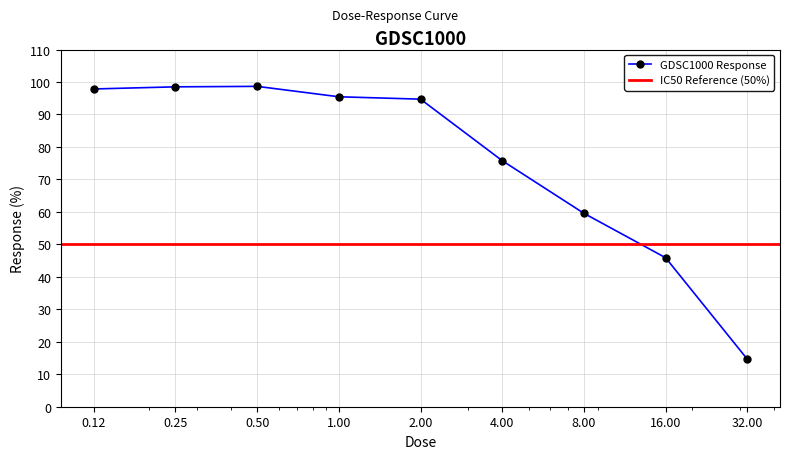

Reading left to right, extract all data points from this chart.

97.9	98.5	98.7	95.5	94.7	75.8	59.6	45.9	14.6